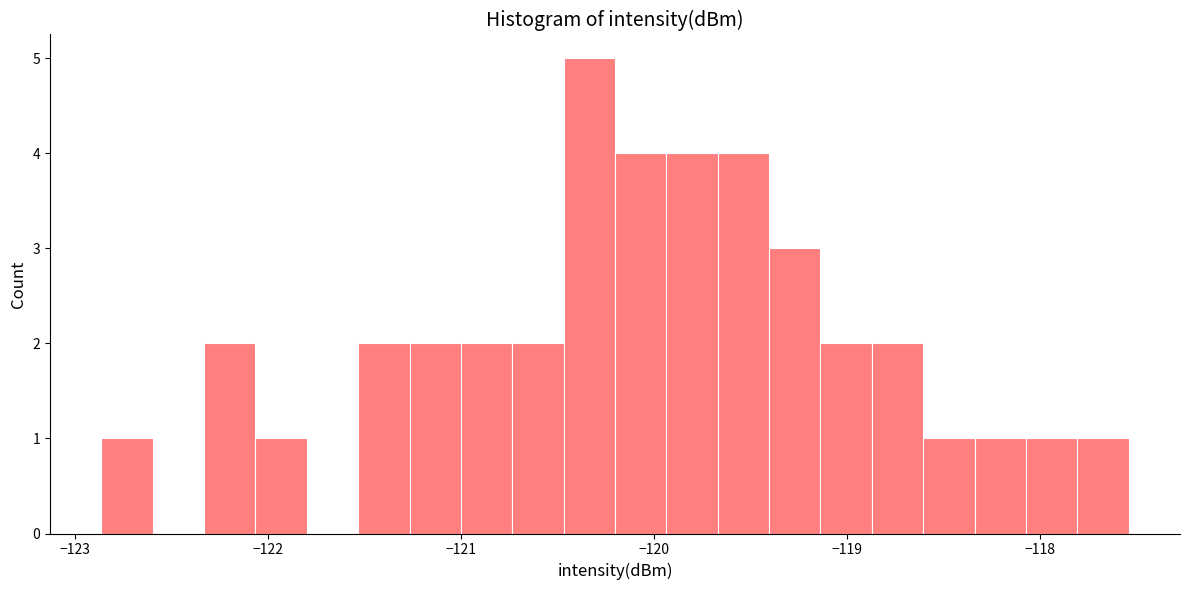

Read against the x-axis, roughly where is the centre of the tallest bar?

-120.3